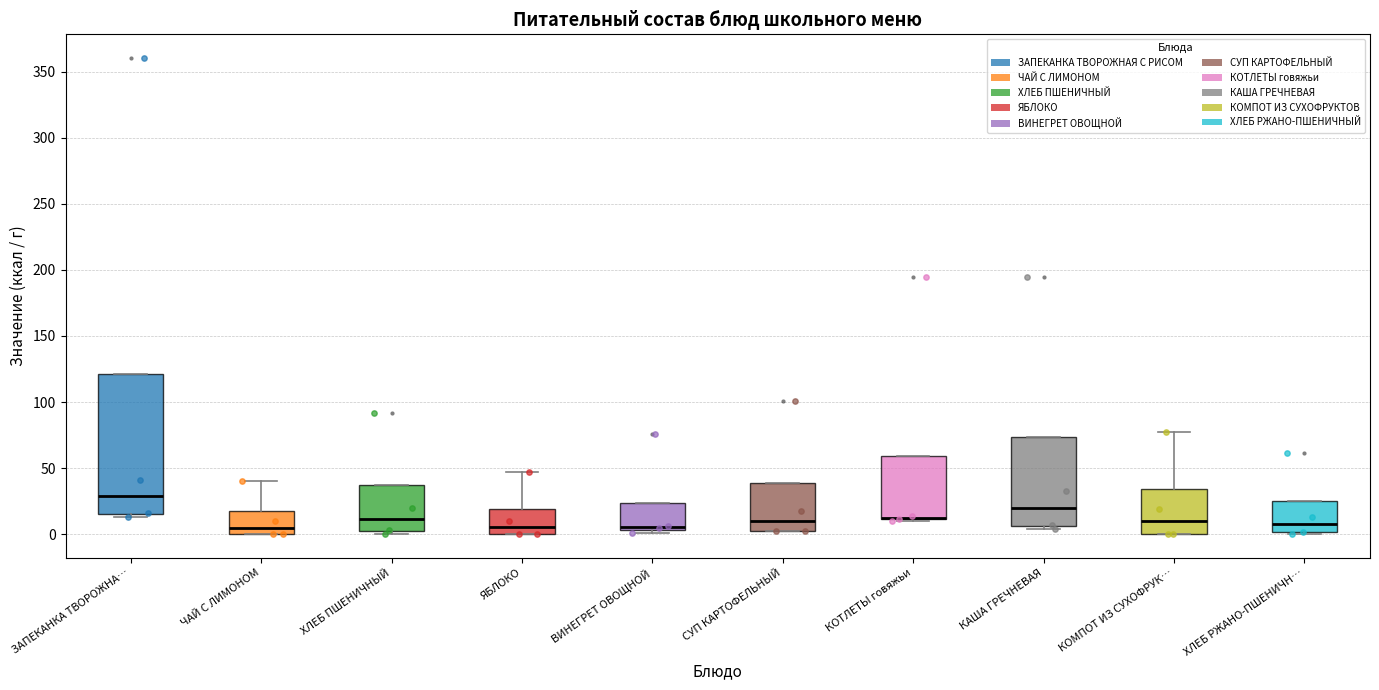

Comparing the boxes themselves (not the whiskers), which one is the tallest?

ЗАПЕКАНКА ТВОРОЖНА…